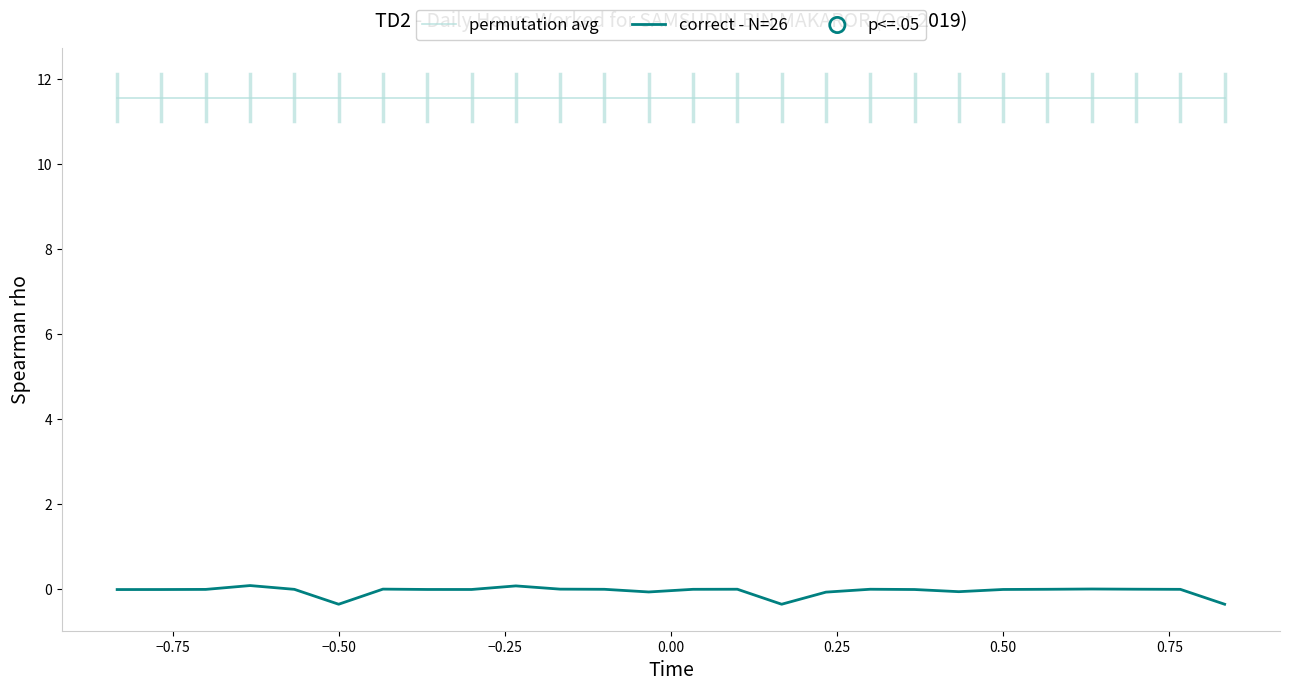

Rank the series by their maximum value, from lowest to highest.

correct - N=26, permutation avg